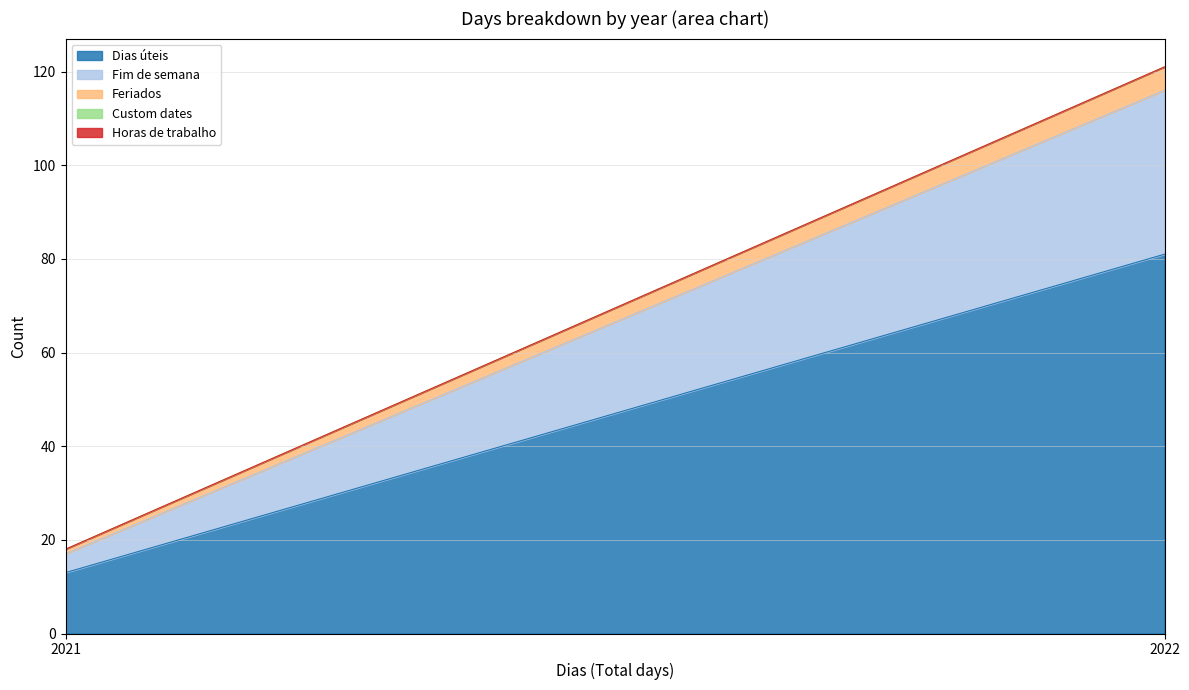

How many lines are shown in the chart?

5